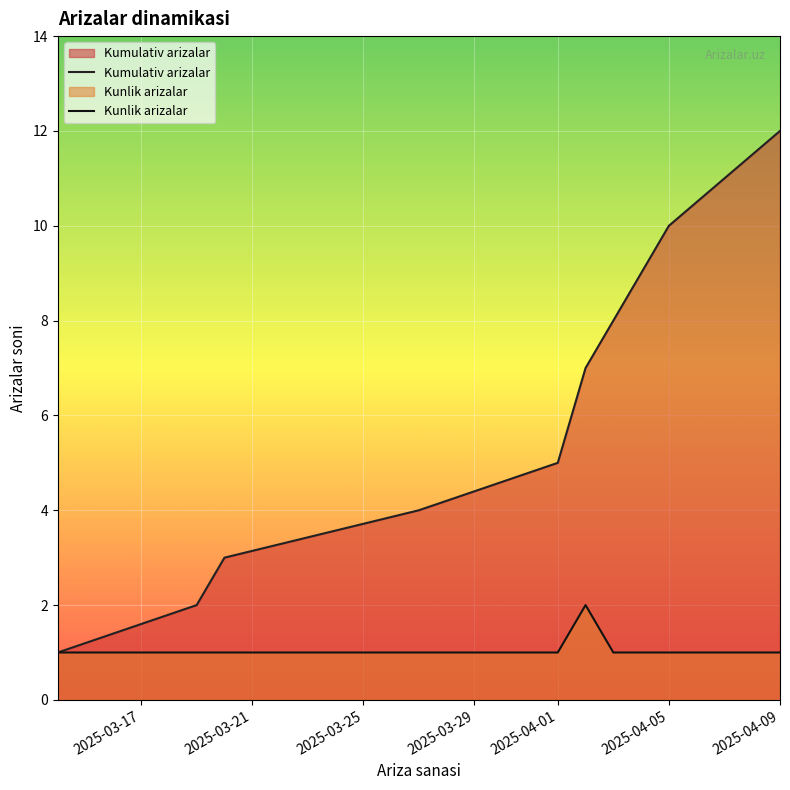

Which series has the largest total across all categories?

Kumulativ arizalar